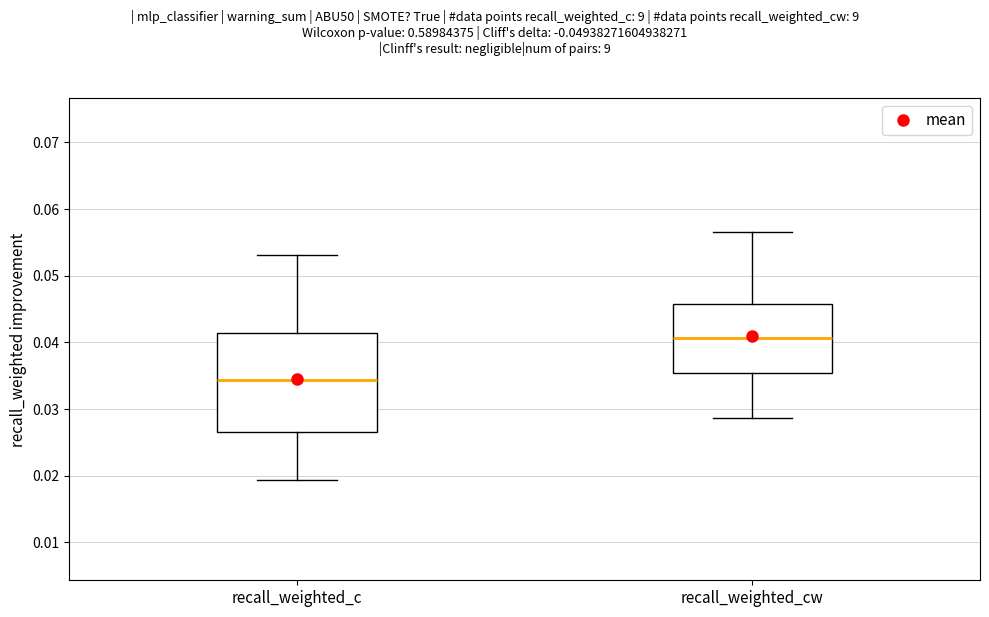

Where does the lower whisker of the box for recall_weighted_cw end on the y-axis? The values are not printed on the chart, so give them approximately, as read against the axis.

0.029